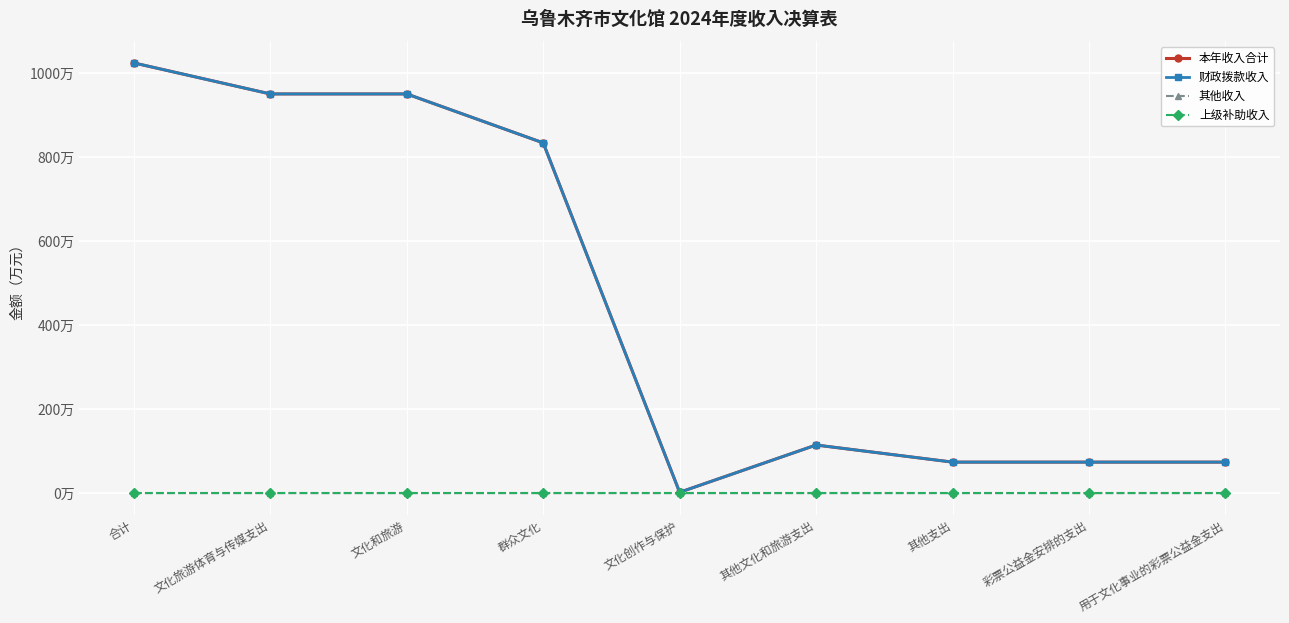

Does the chart display data point markers on the line(s)?

Yes